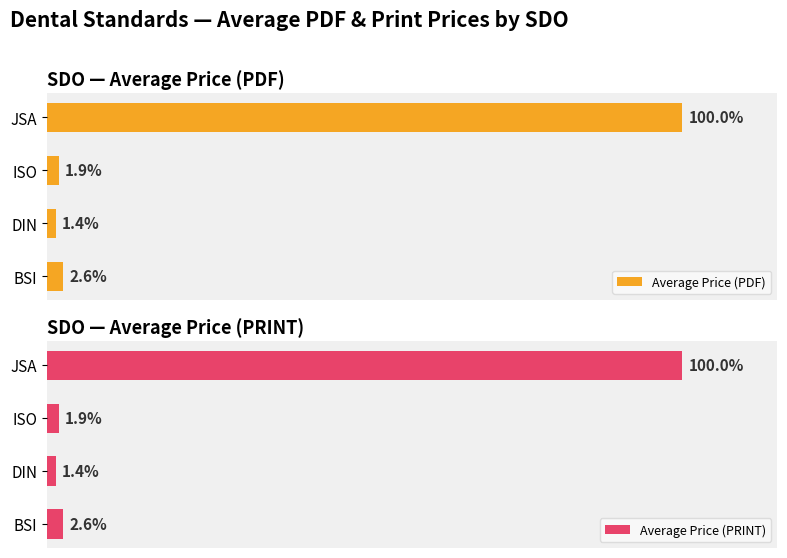

True or false: Average Price (PRINT) has a value of 1.9 at ISO.

True